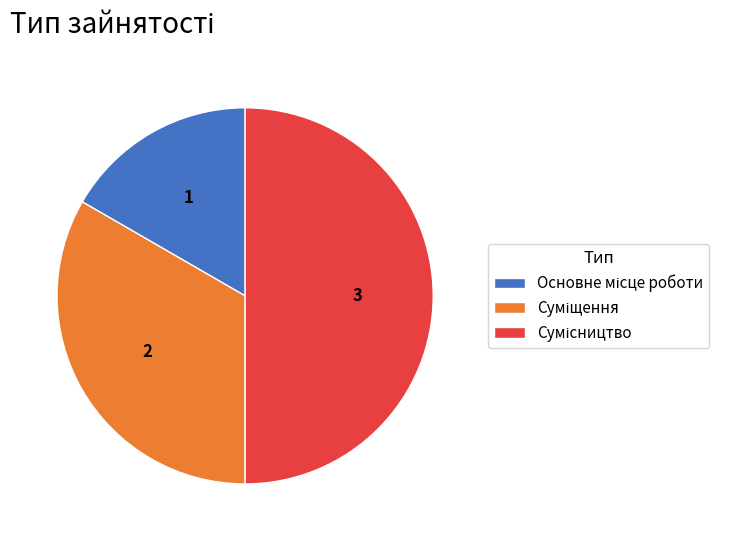

How many segments does this pie chart have?

3